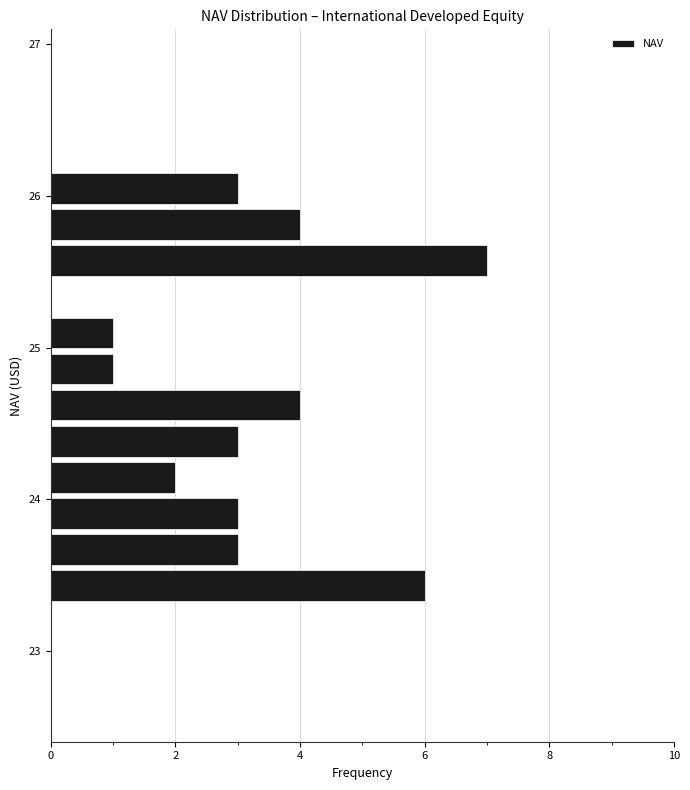

Around what value on the y-axis is the longest bar? Give the approximate position of its centre, as read against the axis.

25.6